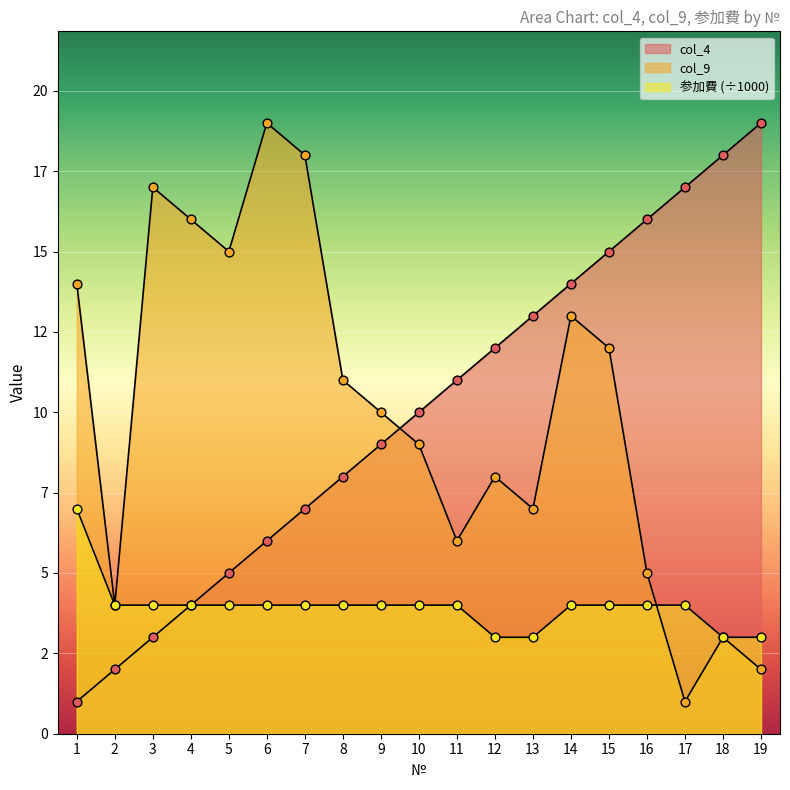

Which series reaches the maximum Y coordinate?

col_4